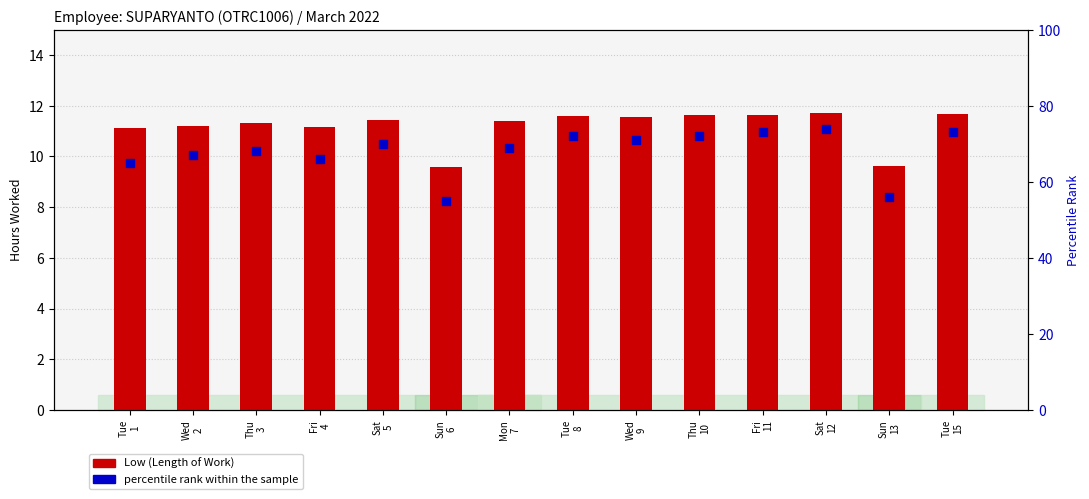

Which series contains the lowest Y value?

Low (Length of Work)